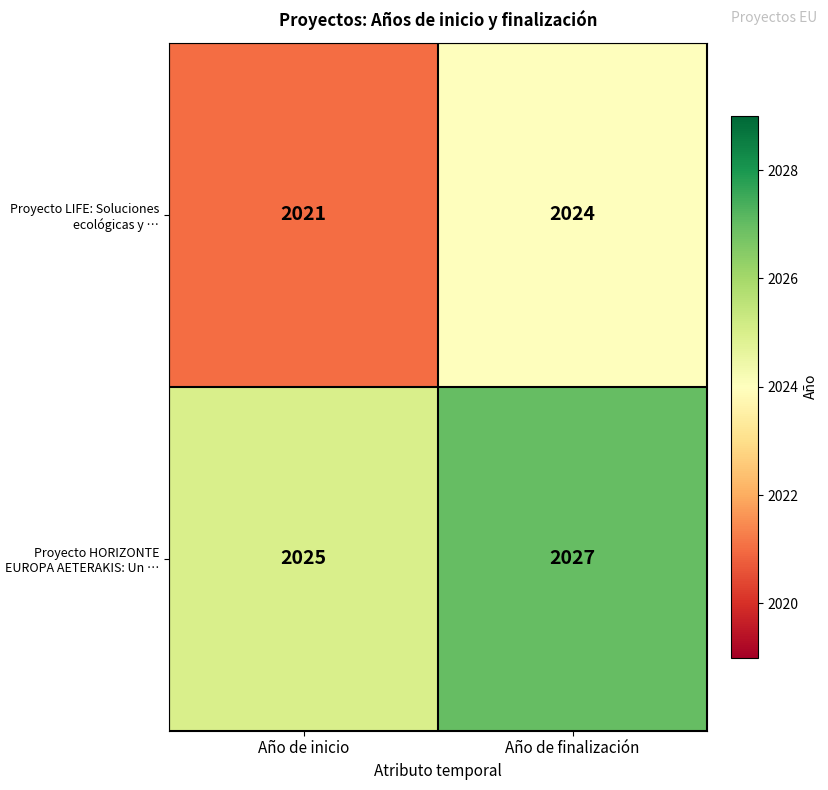

What is the spread (max minus min) of values at Año de inicio?

4